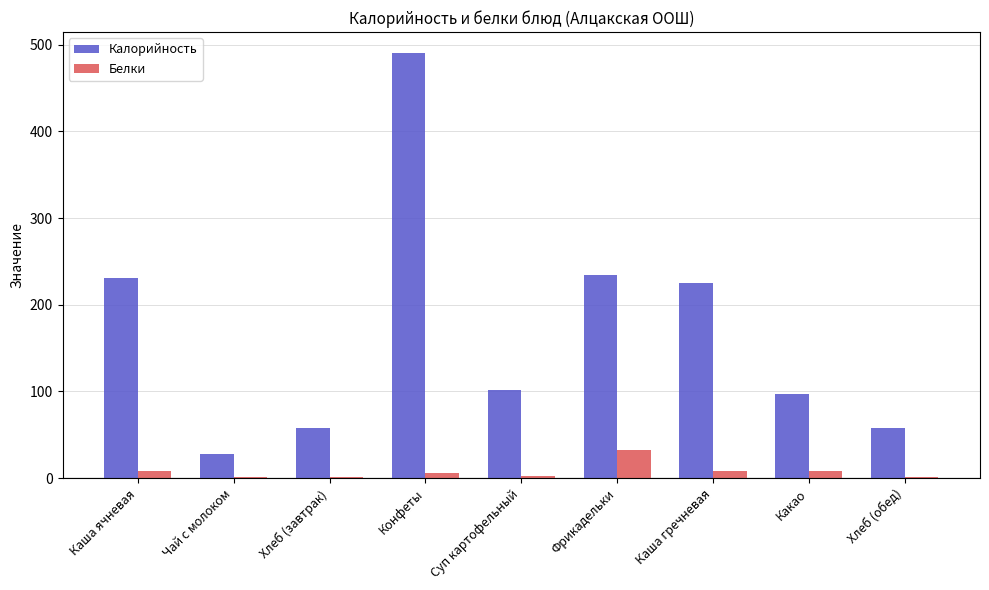

Which series changed the most between Чай с молоком and Какао?

Калорийность